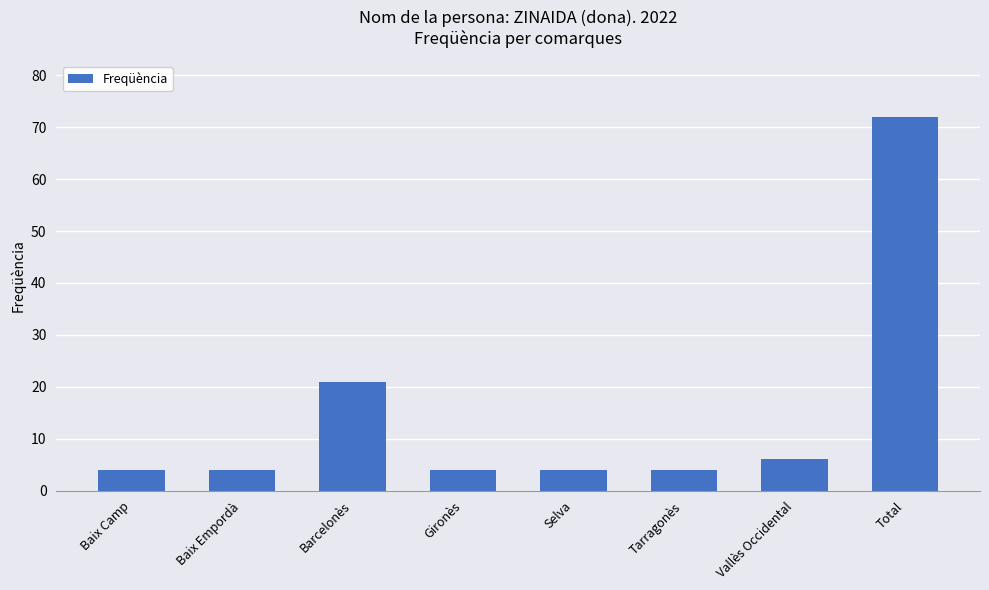

What is the greatest value displayed?

72